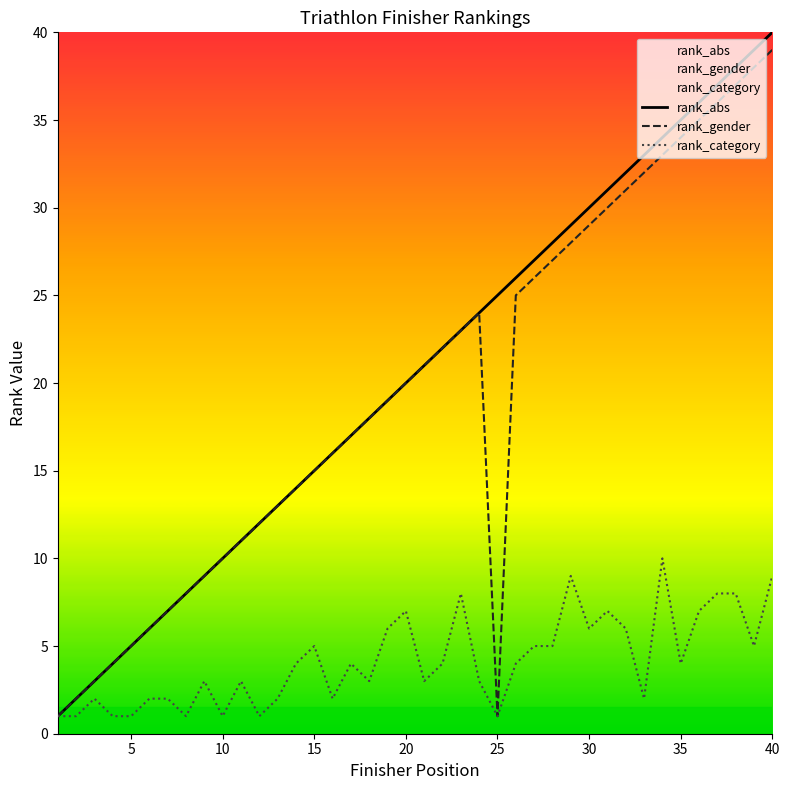

Rank the series by their maximum value, from lowest to highest.

rank_category, rank_gender, rank_abs